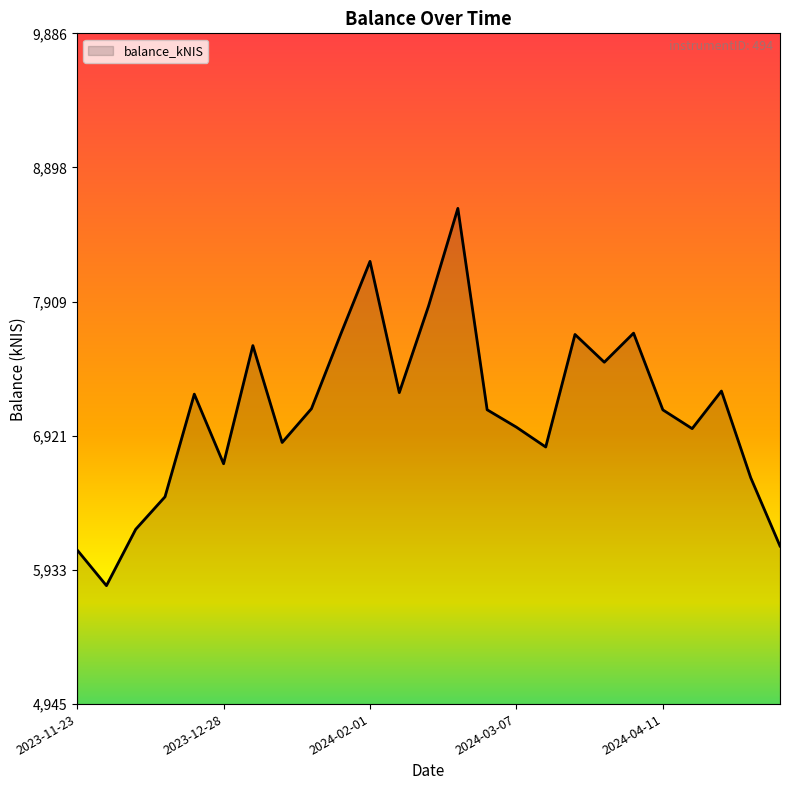

What is the maximum value shown in the chart?

8596.3